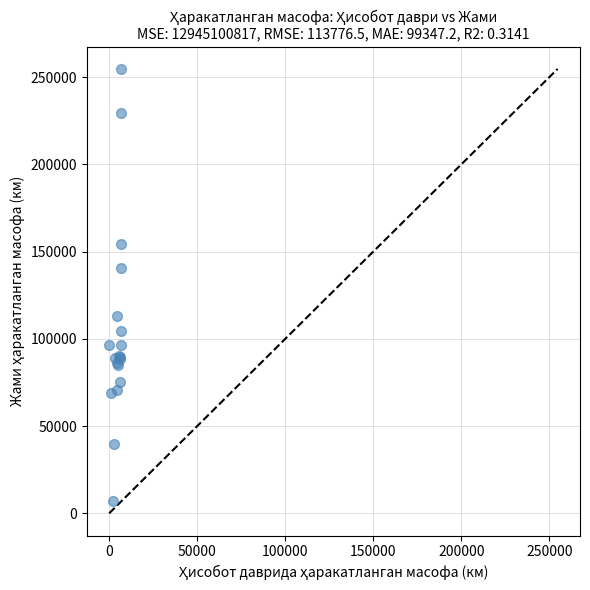

What Y value in the scatter plot is closest to 130951?

140924